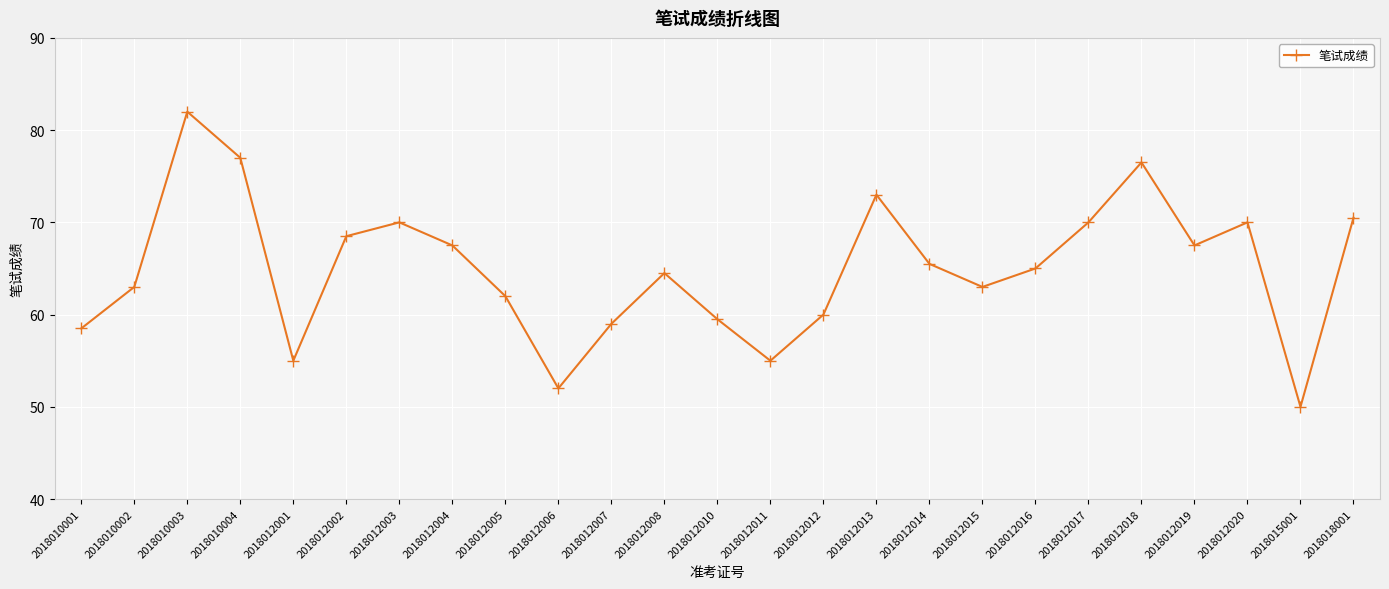

Reading left to right, transcribe all the data shown in this chart.

2018010001=58.5	2018010002=63.0	2018010003=82.0	2018010004=77.0	2018012001=55.0	2018012002=68.5	2018012003=70.0	2018012004=67.5	2018012005=62.0	2018012006=52.0	2018012007=59.0	2018012008=64.5	2018012010=59.5	2018012011=55.0	2018012012=60.0	2018012013=73.0	2018012014=65.5	2018012015=63.0	2018012016=65.0	2018012017=70.0	2018012018=76.5	2018012019=67.5	2018012020=70.0	2018015001=50.0	2018018001=70.5